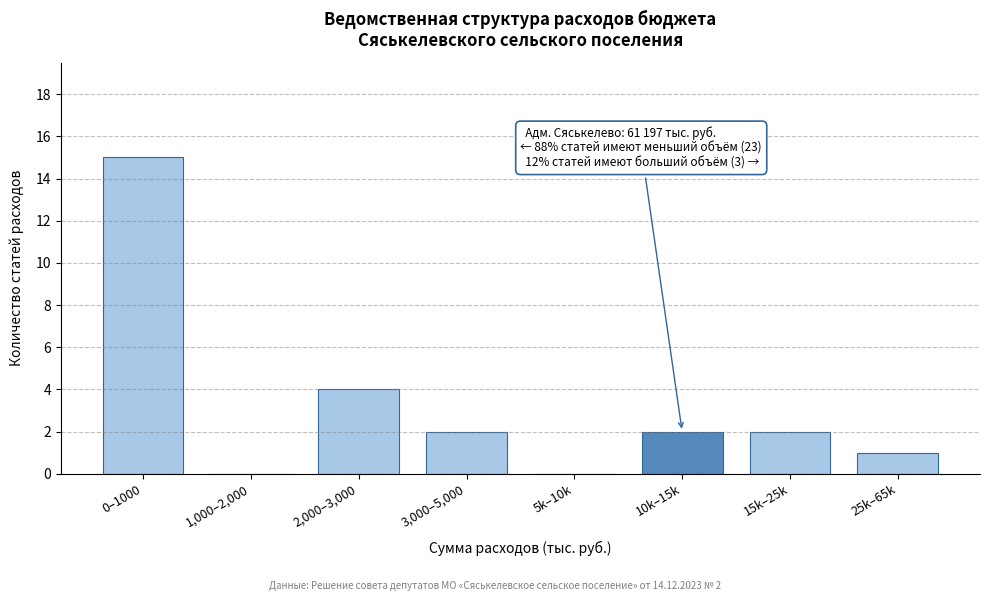

Reading left to right, transcribe all the data shown in this chart.

0–1000=15	1,000–2,000=0	2,000–3,000=4	3,000–5,000=2	5k–10k=0	10k–15k=2	15k–25k=2	25k–65k=1